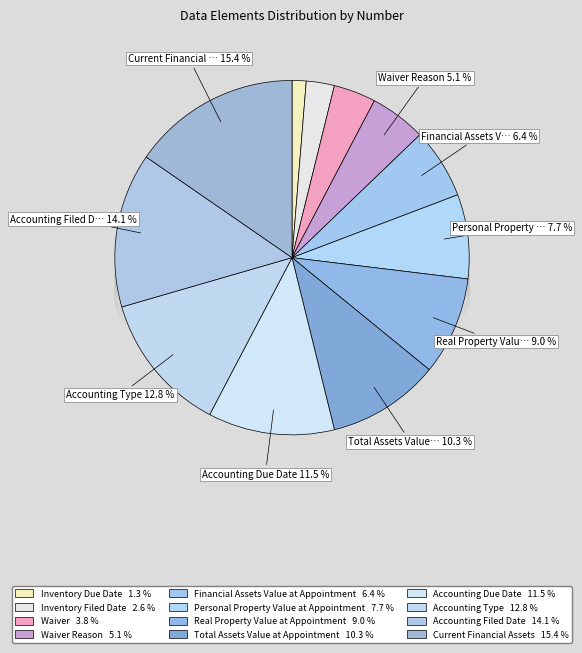

How many segments does this pie chart have?

12